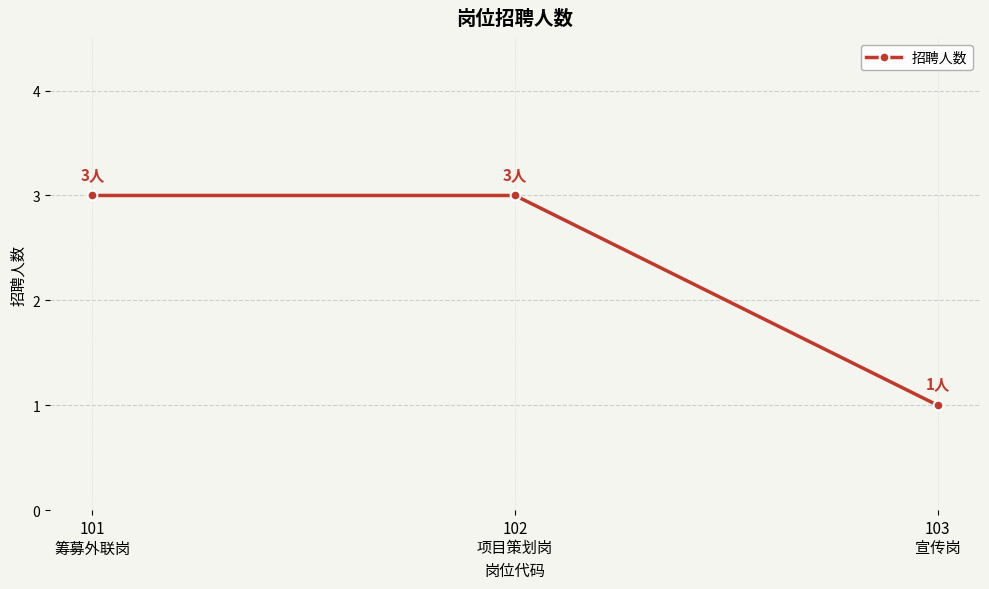

Reading left to right, transcribe all the data shown in this chart.

3	3	1